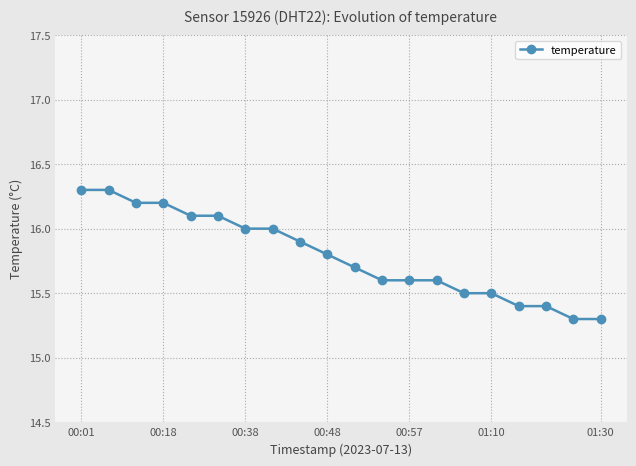

What is the difference between the maximum and minimum values?

1.0